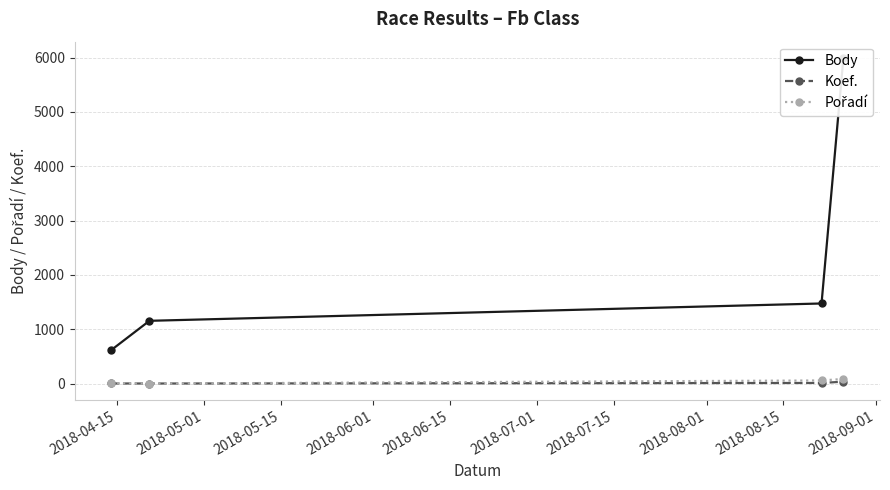

What is the difference between the maximum and minimum values in the Body series?

5377